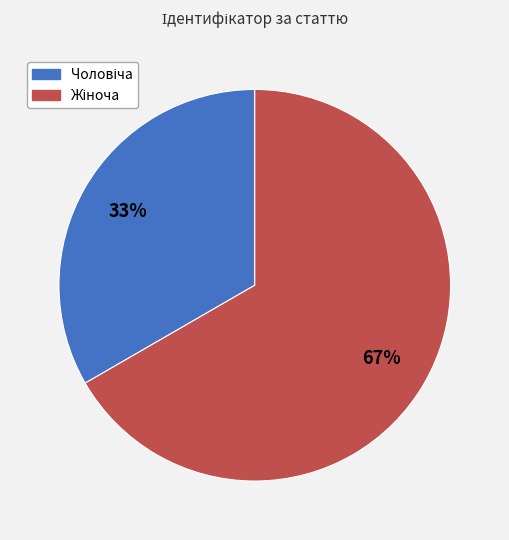

To the nearest percent, what is the average slice percentage?

50%